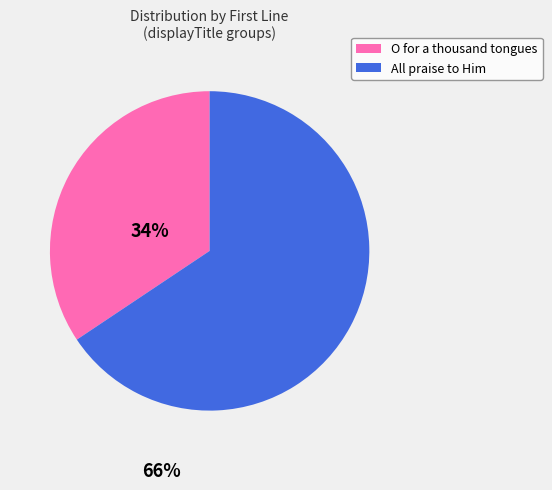

How many segments does this pie chart have?

2